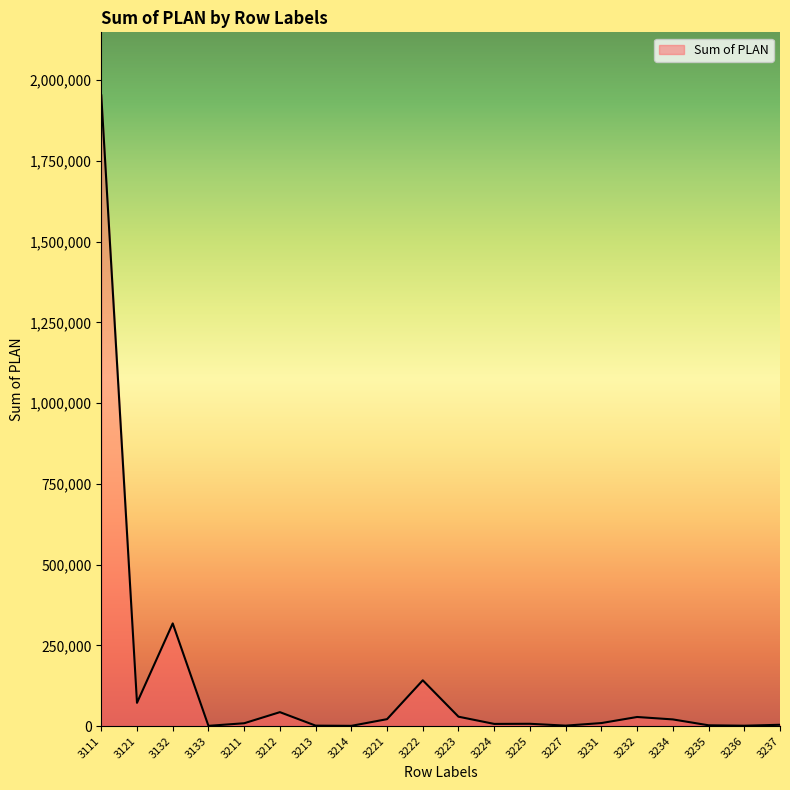

What is the sum of the values at 3223 and 3133?

29683